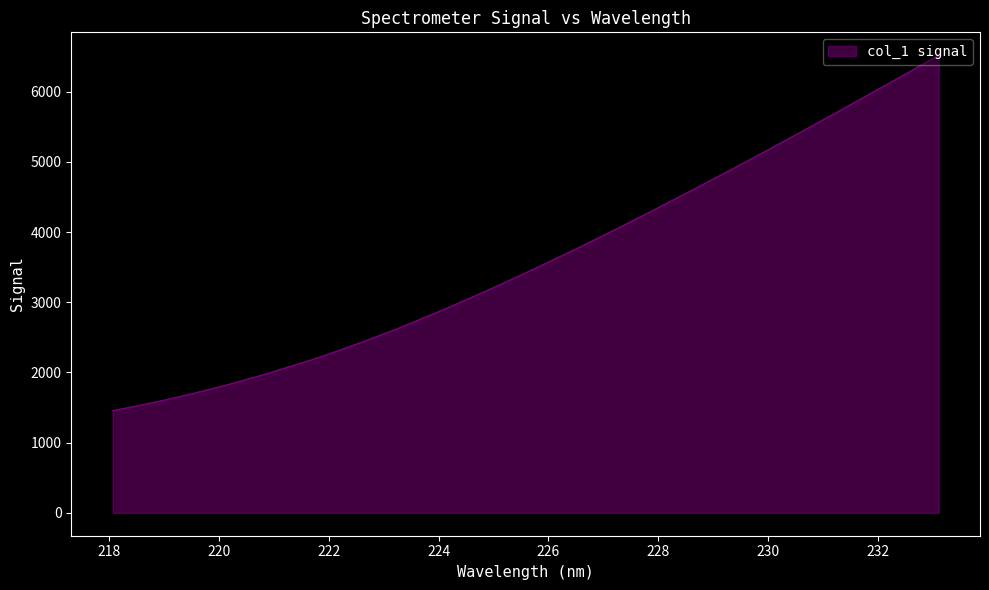

What is the smallest value displayed?

1457.7